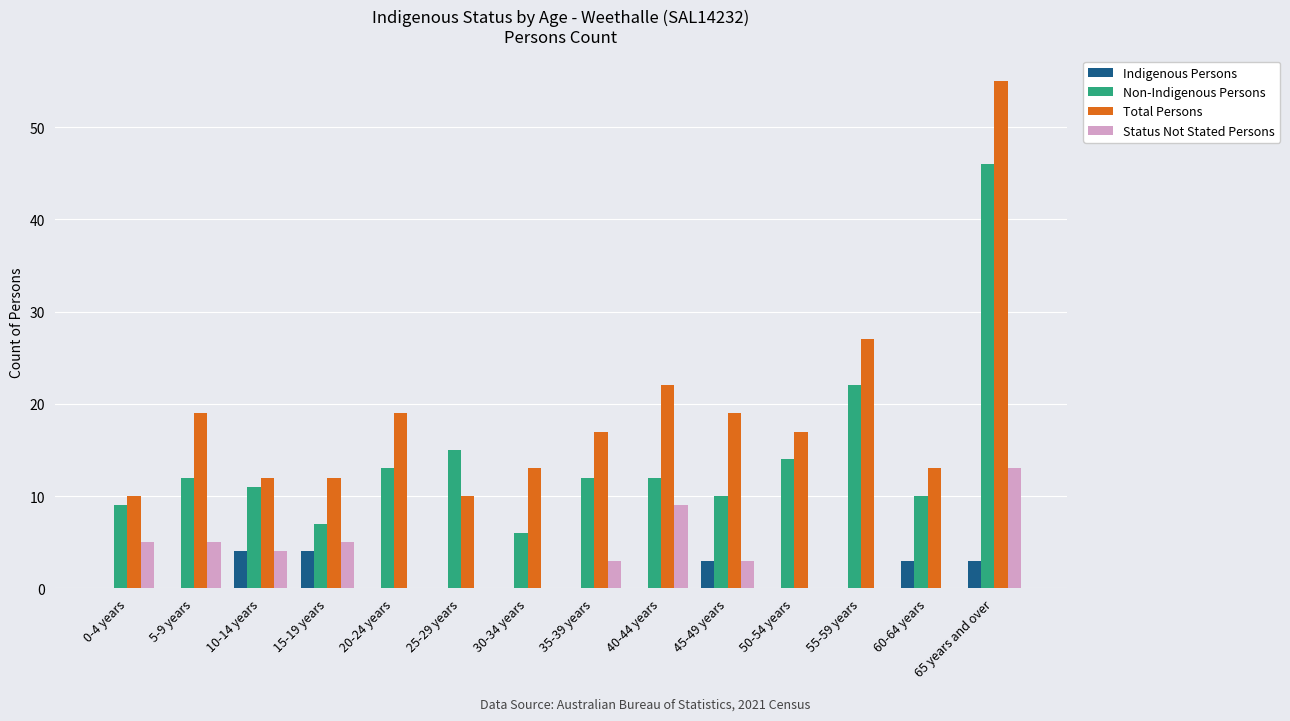

True or false: Status Not Stated Persons has a value of 13 at 65 years and over.

True